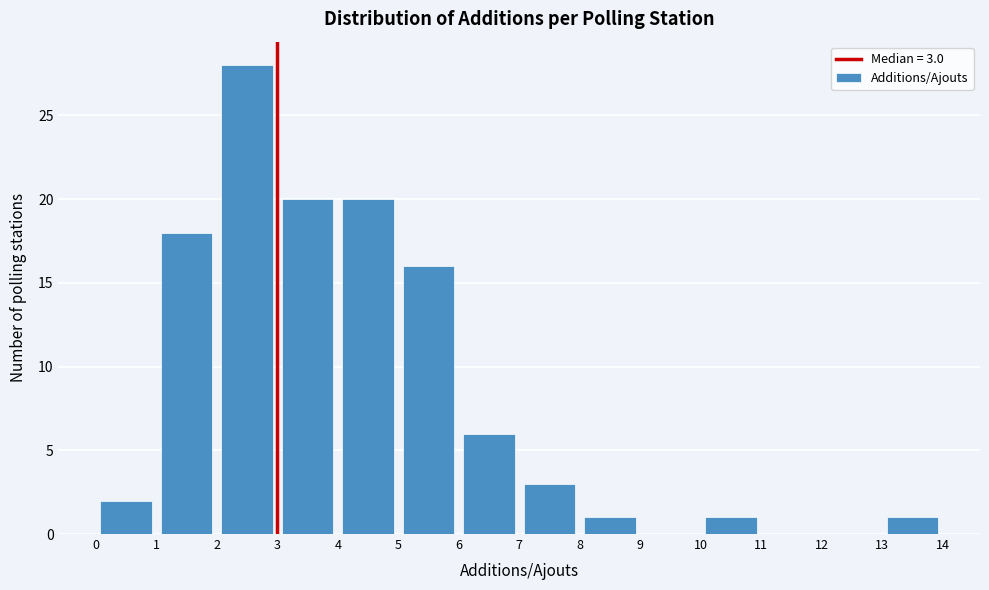

Over which range of the x-axis is the bar tallest?

2 to 3